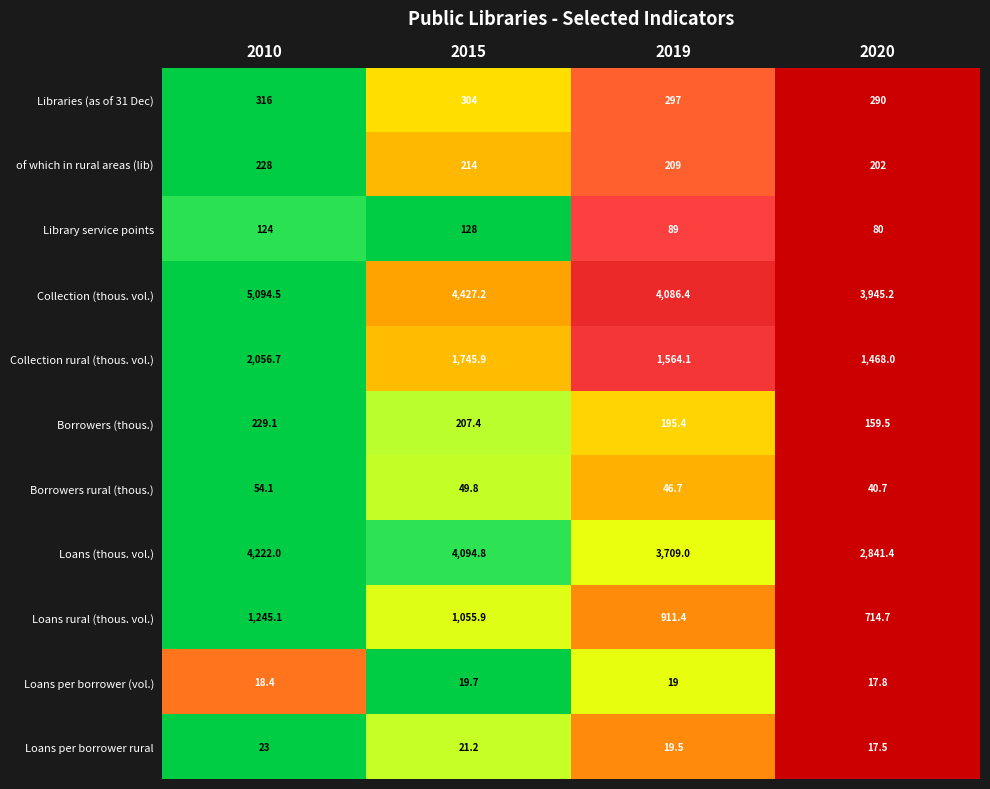

What is the difference between the second highest and minimum values in the Loans per borrower rural series?

3.7